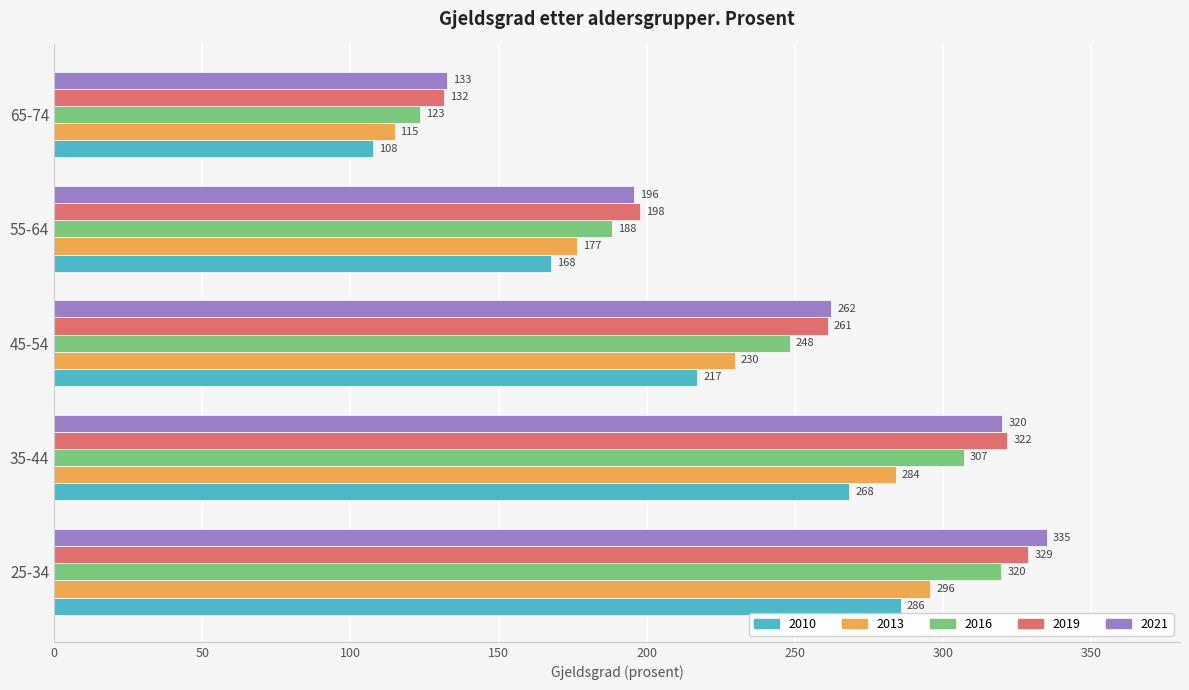

Which label corresponds to the largest value in the chart?

25-34